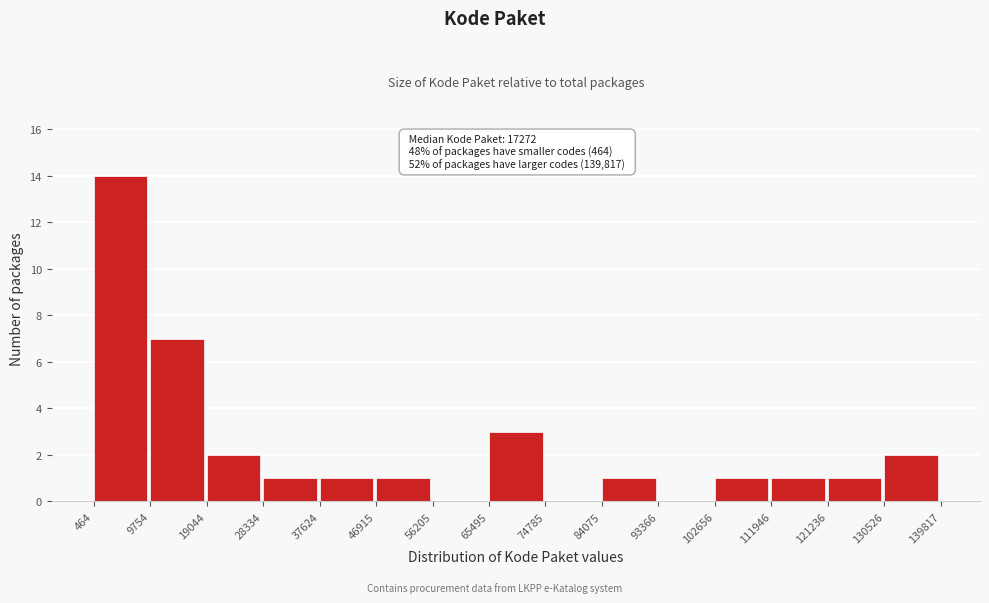

Over which range of the x-axis is the bar tallest?

464 to 9754